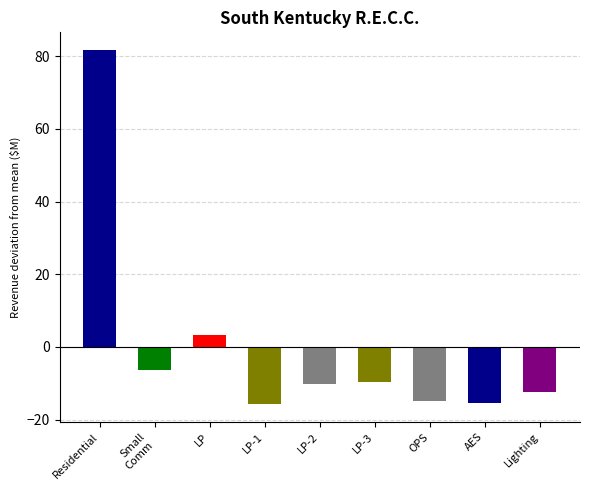

What is the label of the 4th bar from the left?

LP-1